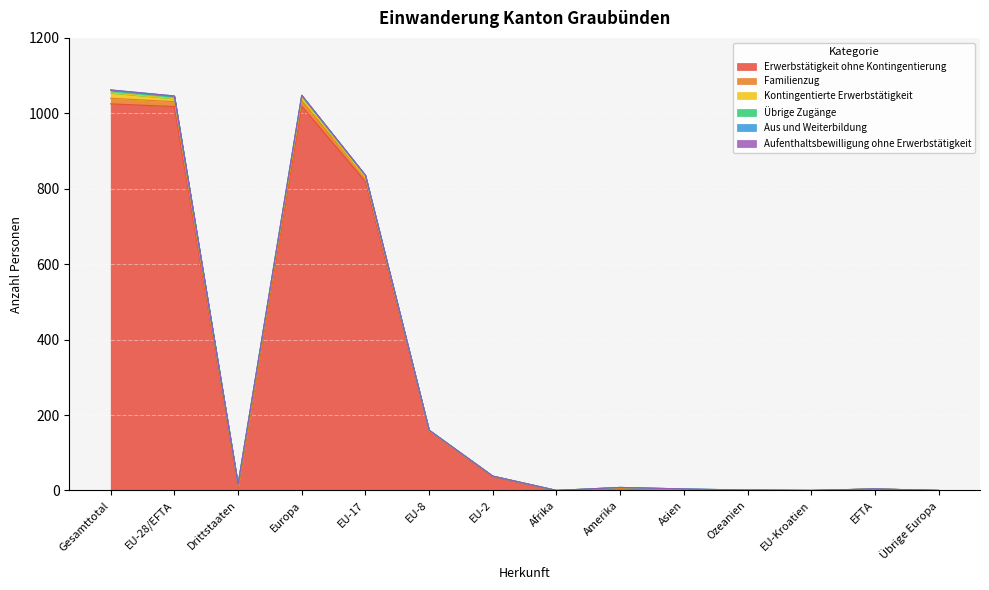

Does the chart display data point markers on the line(s)?

No